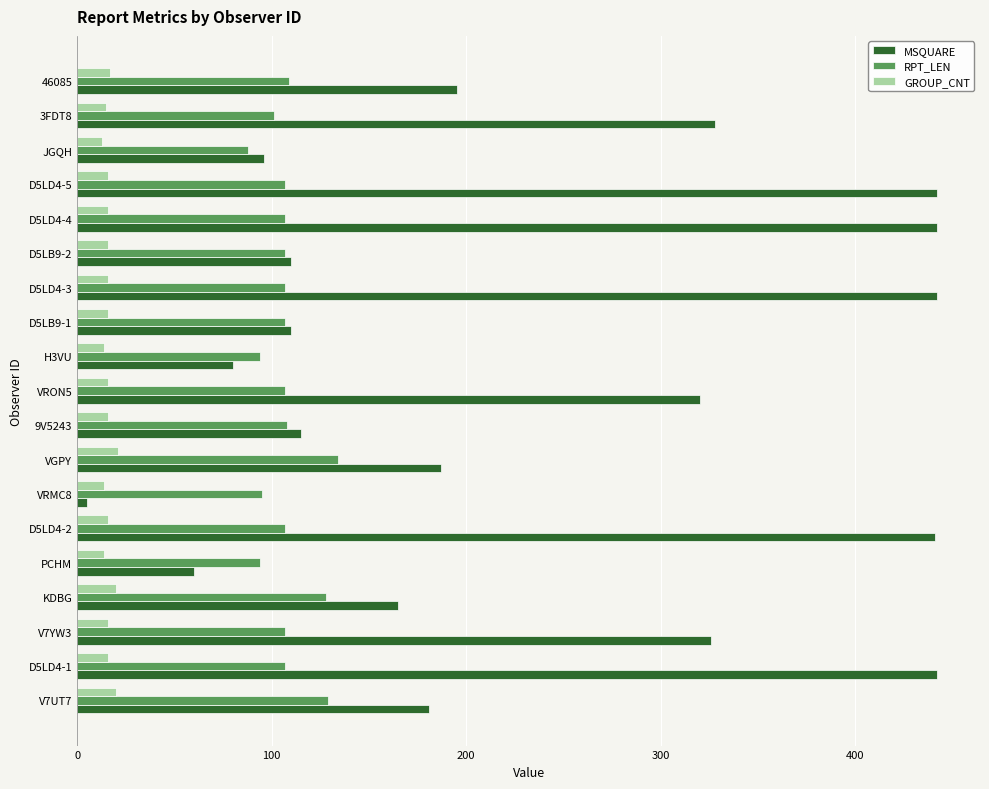

List the series in order of their peak value, lowest first.

GROUP_CNT, RPT_LEN, MSQUARE